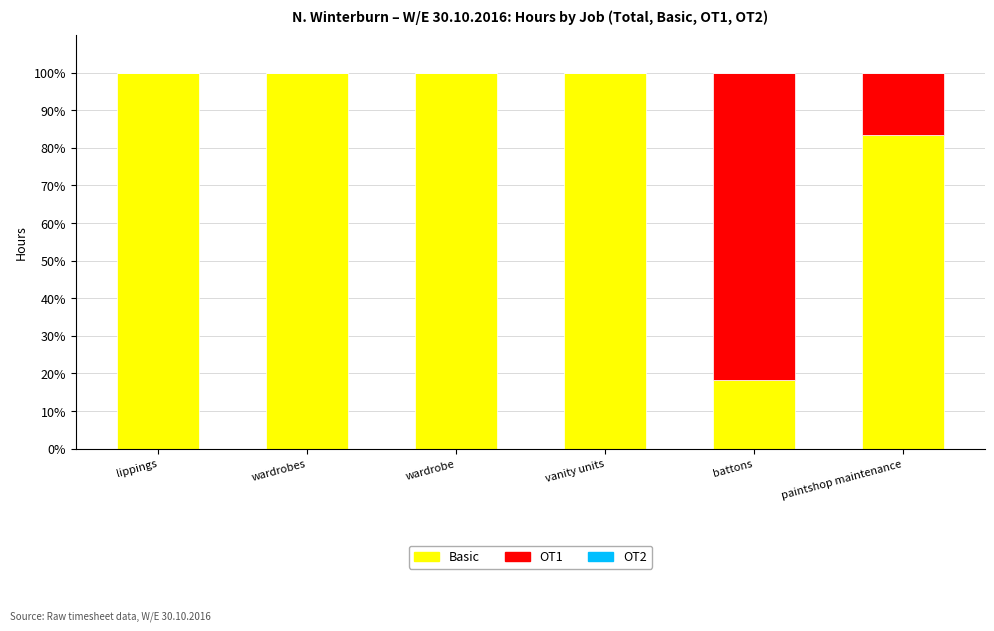

Are the bars horizontal?

No